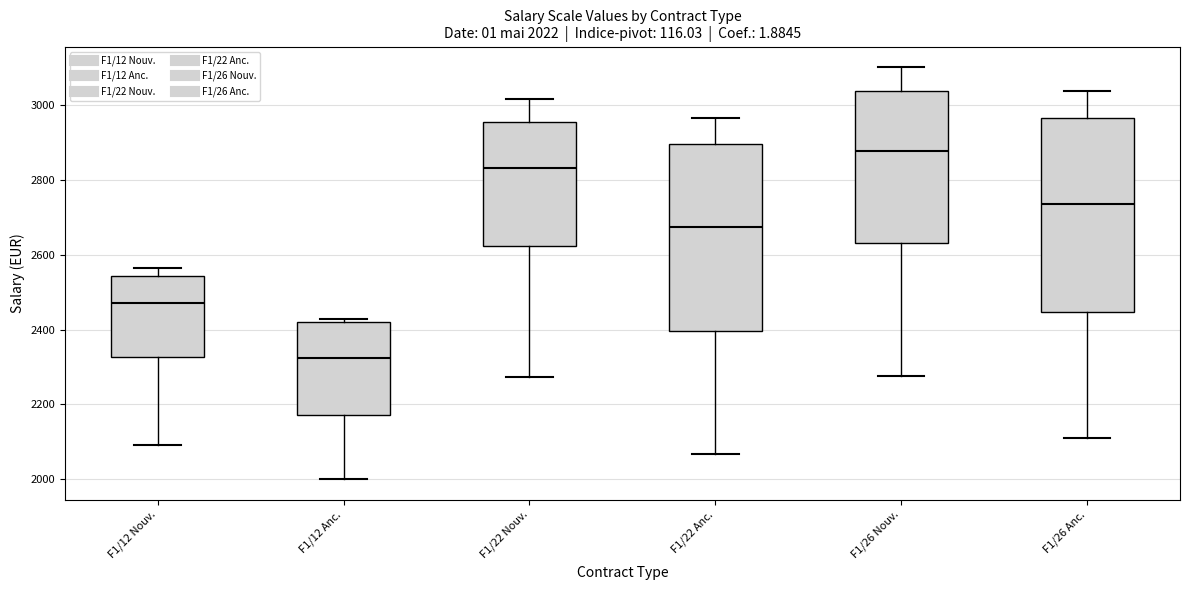

Which box has the highest median line?

F1/26 Nouv.